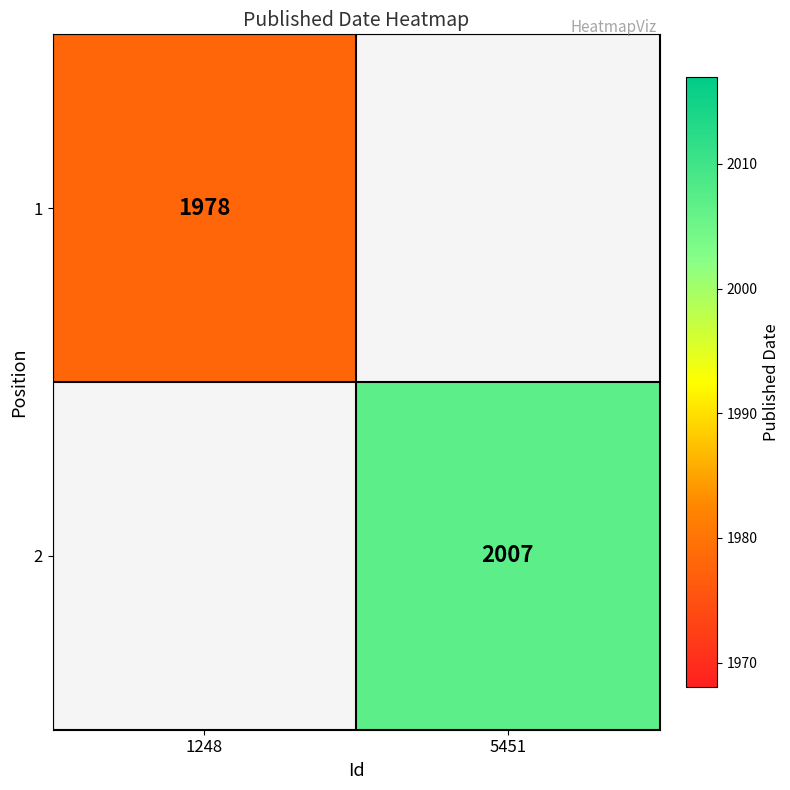

The value of 1 at 1248 is 518. True or false?

False